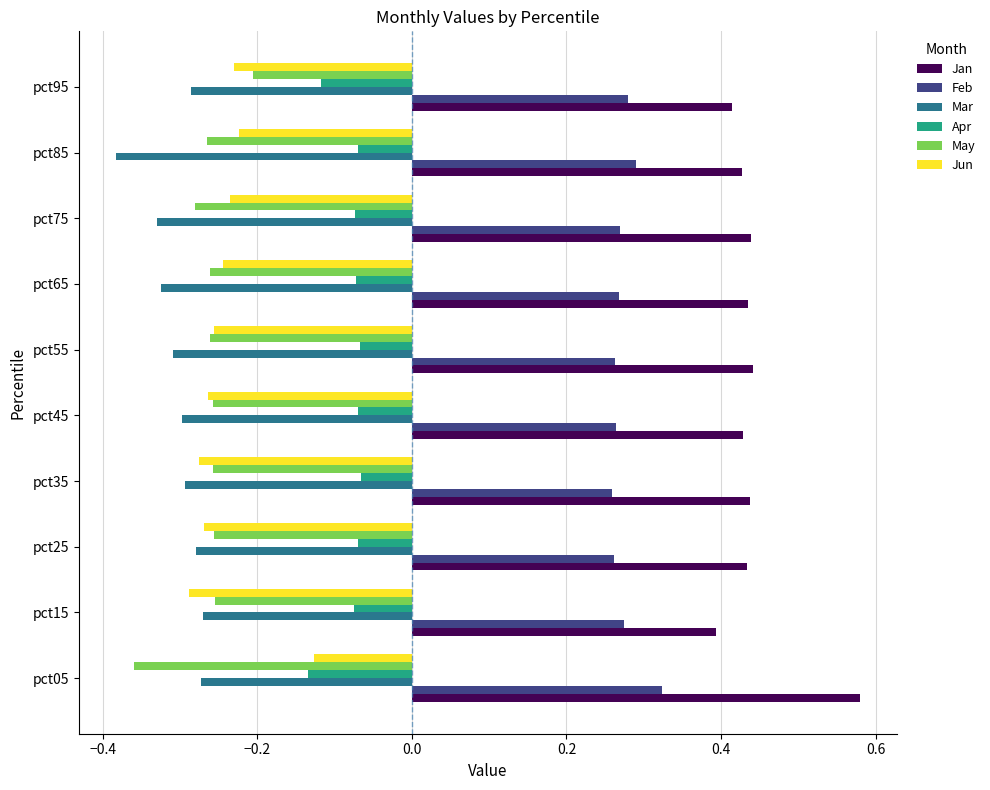

At which label is May closest to 0?

pct95